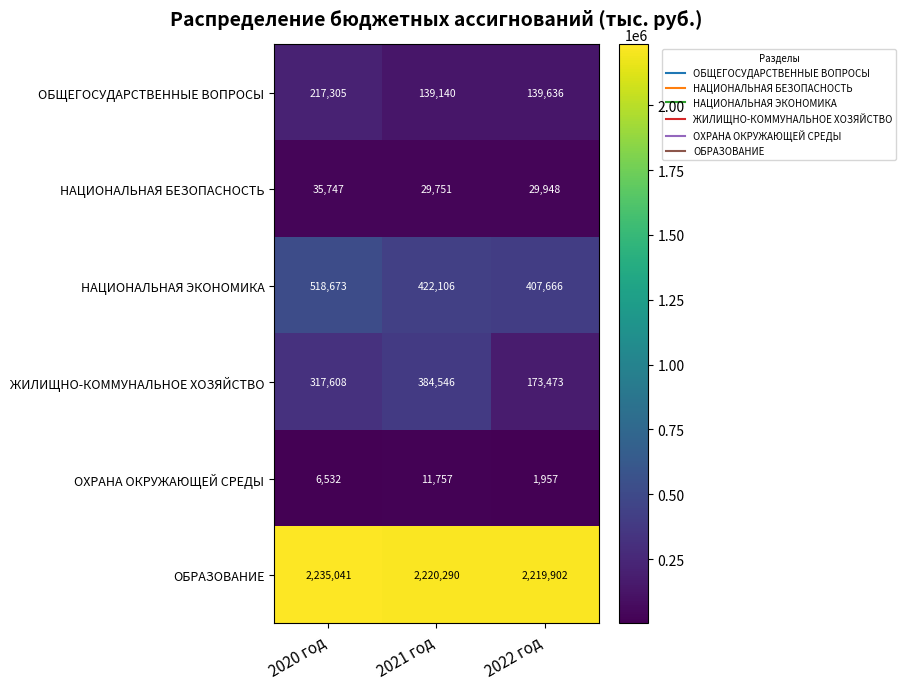

At how many categories does at least one series exceed 175849?

3